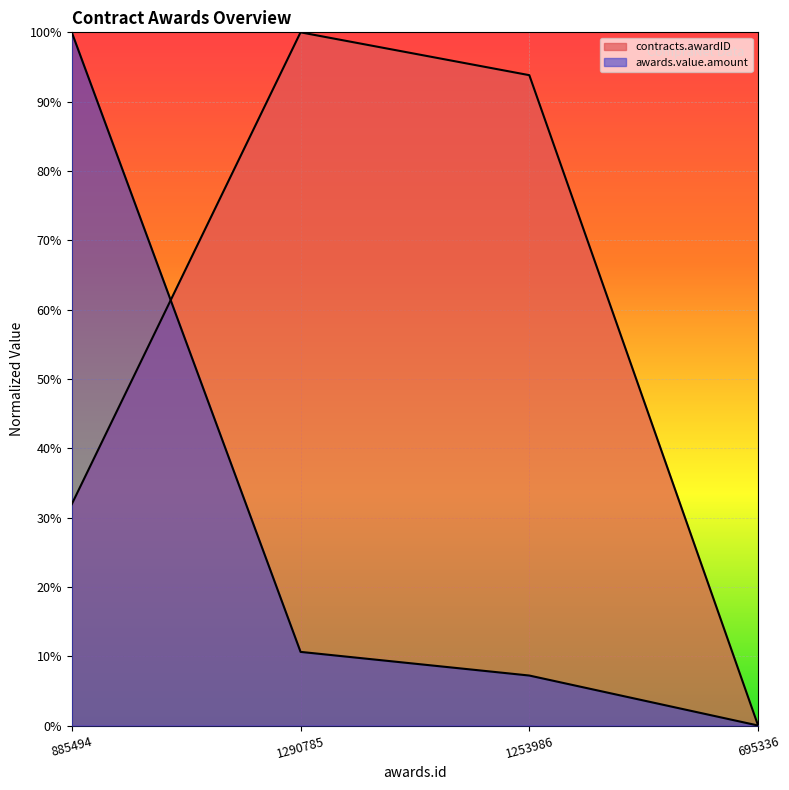

How many data points in contracts.awardID are above 0?

3